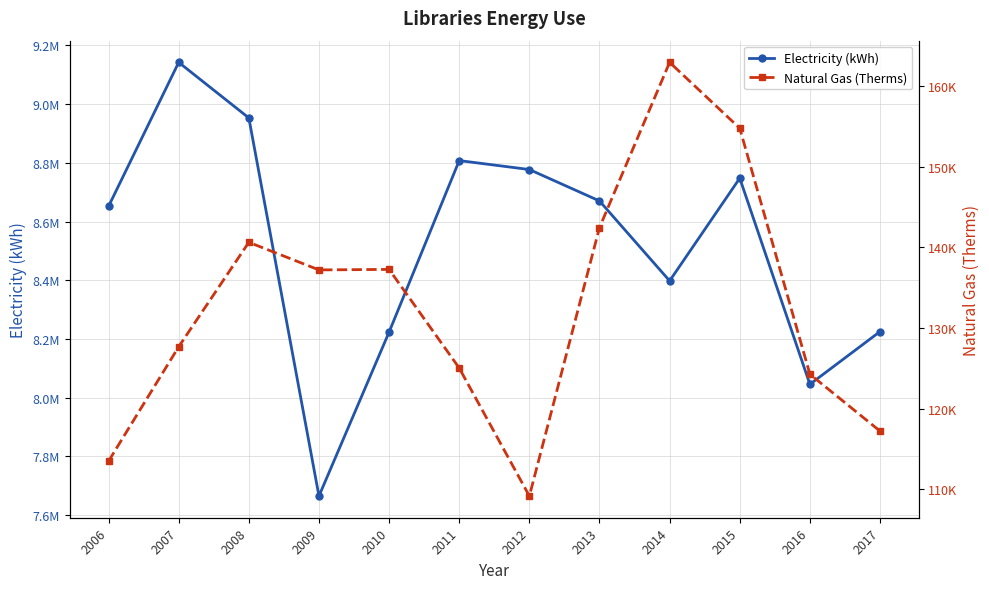

What is the minimum value for Natural Gas (Therms)?

109188.1